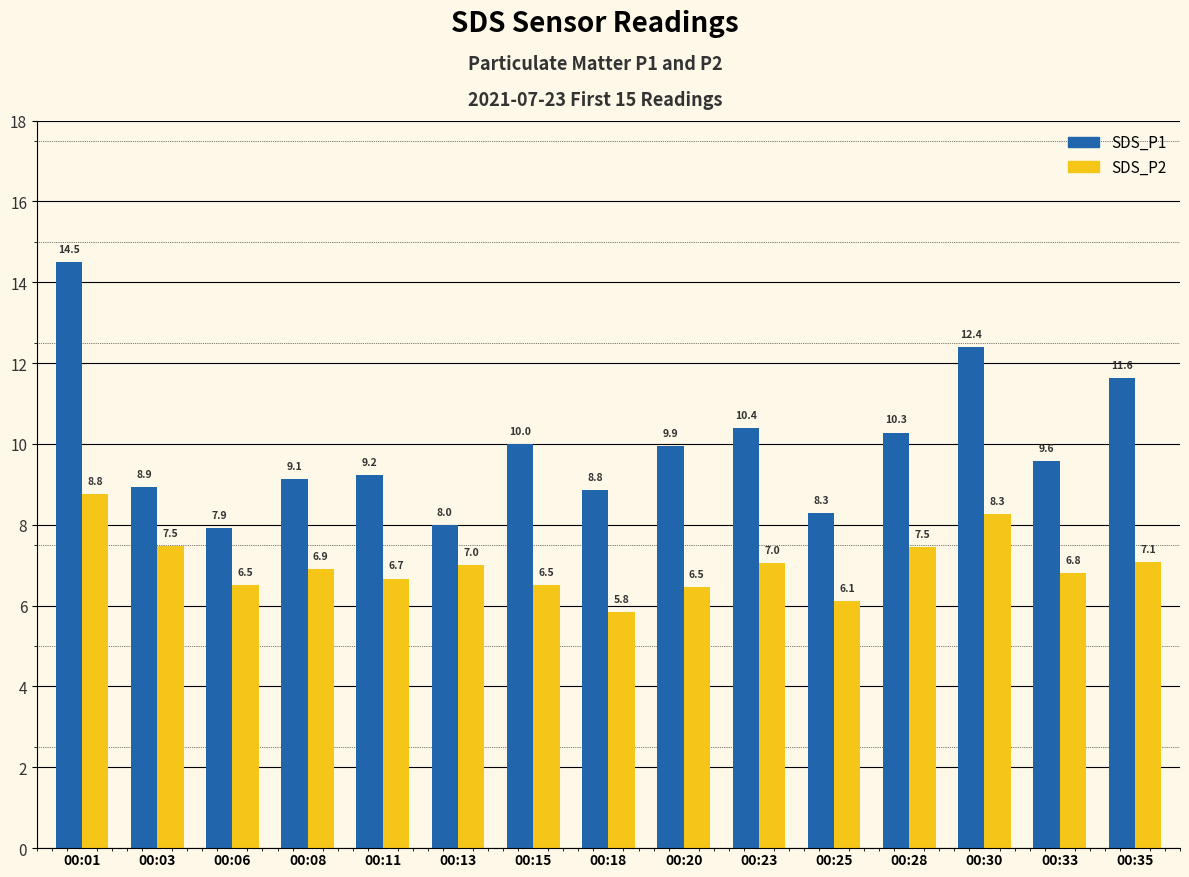

What are all the series names shown in the legend?

SDS_P1, SDS_P2